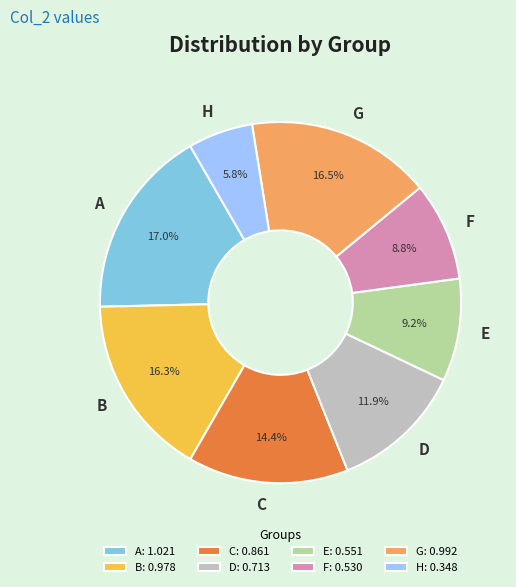

Does any single category account for the majority?

No